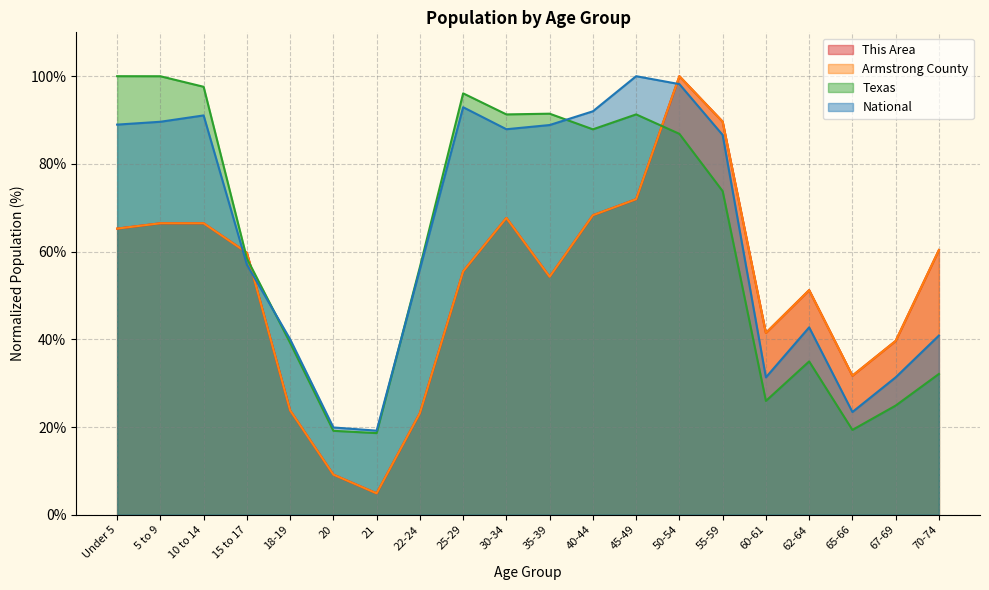

Read the Texas value at 60-61.

26.0